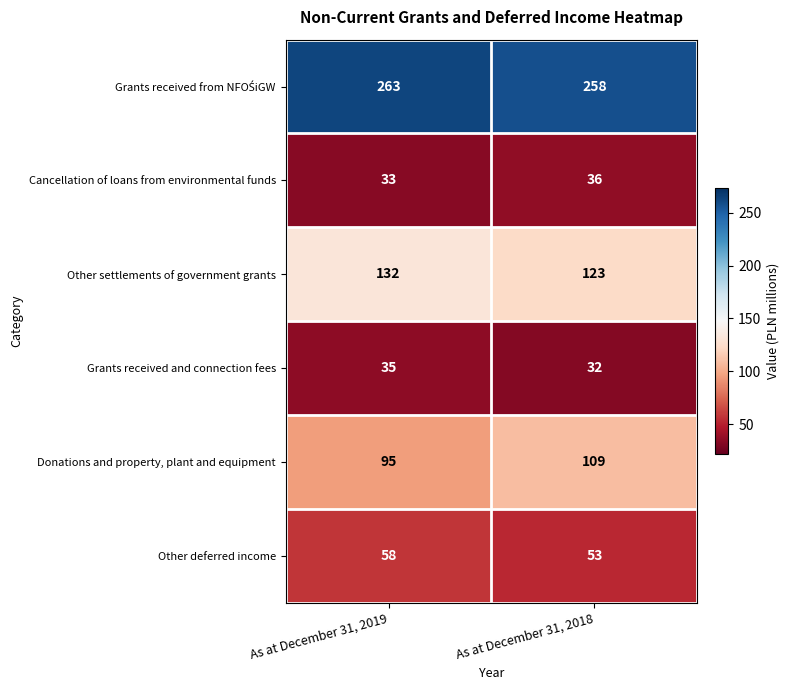

What is the sum of all Cancellation of loans from environmental funds values?

69